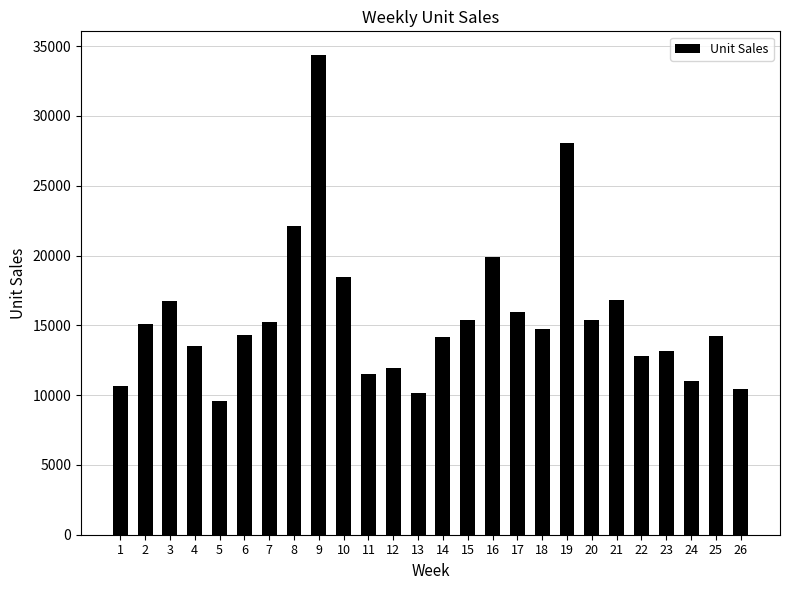

The value at 14 is 6195. True or false?

False